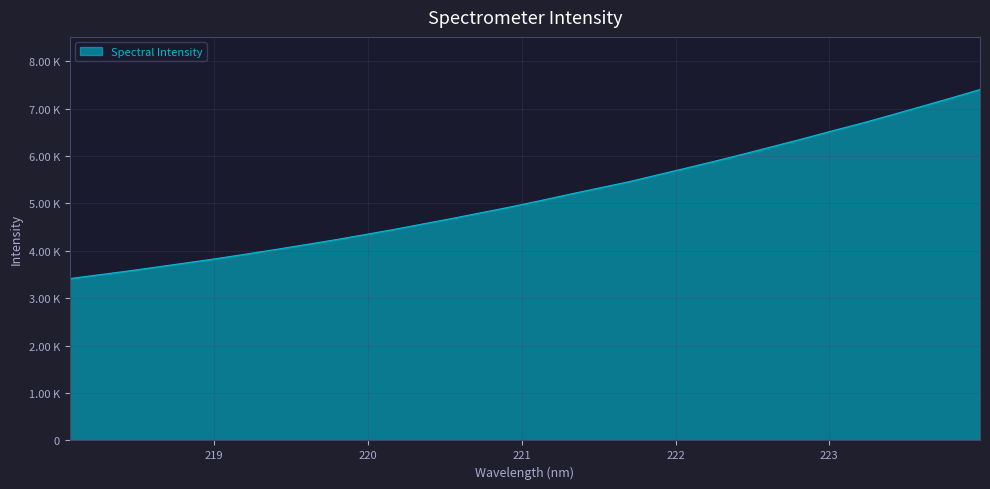

Does the chart display data point markers on the line(s)?

No